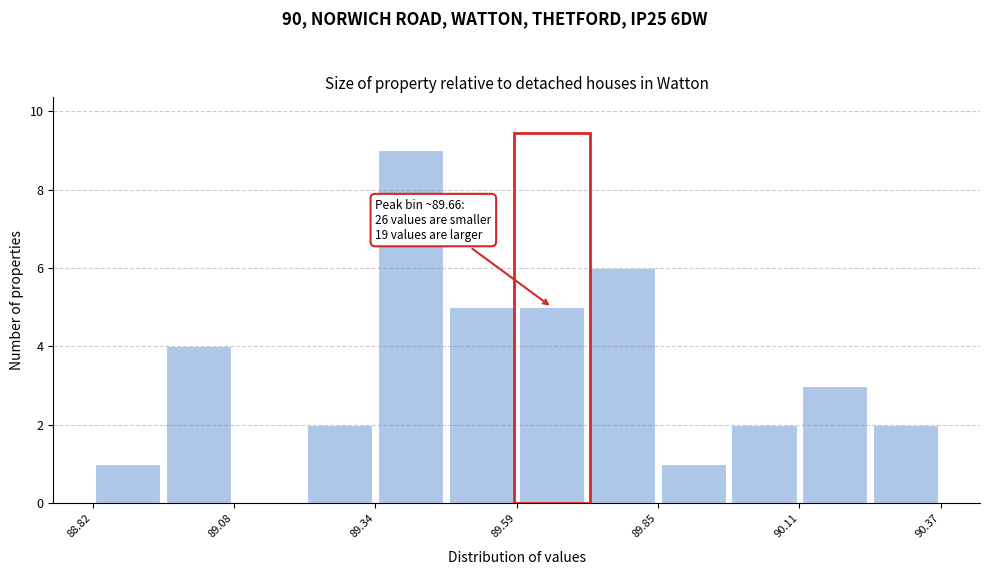

Around what value on the x-axis is the tallest bar? Give the approximate position of its centre, as read against the axis.

89.40